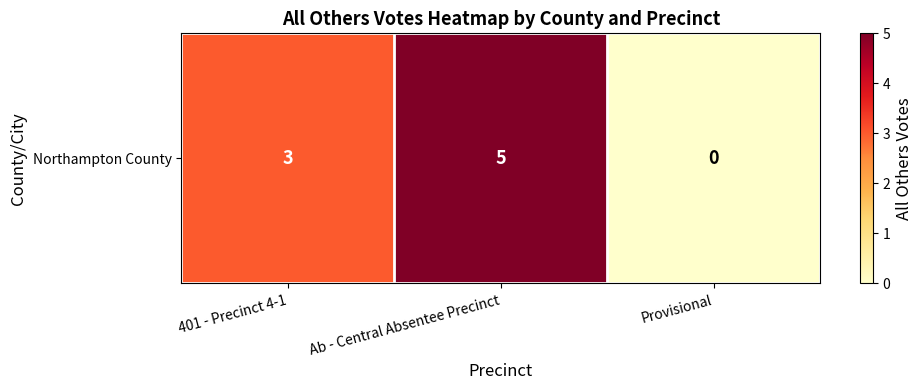

At which label is the value closest to 2?

401 - Precinct 4-1